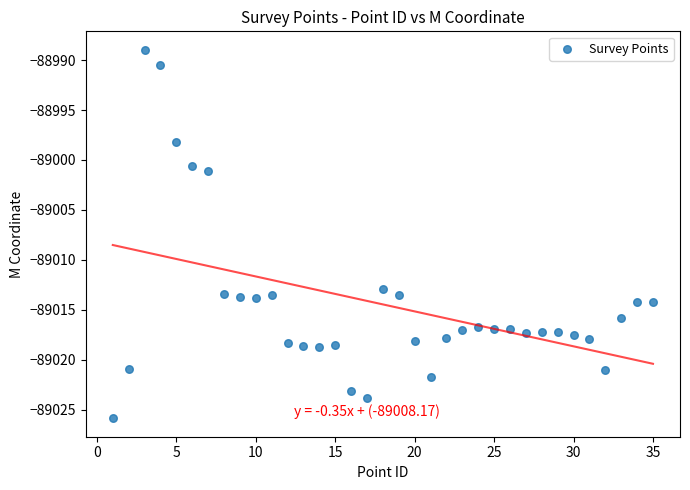

What is the range of X values (max minus min)?

34.0